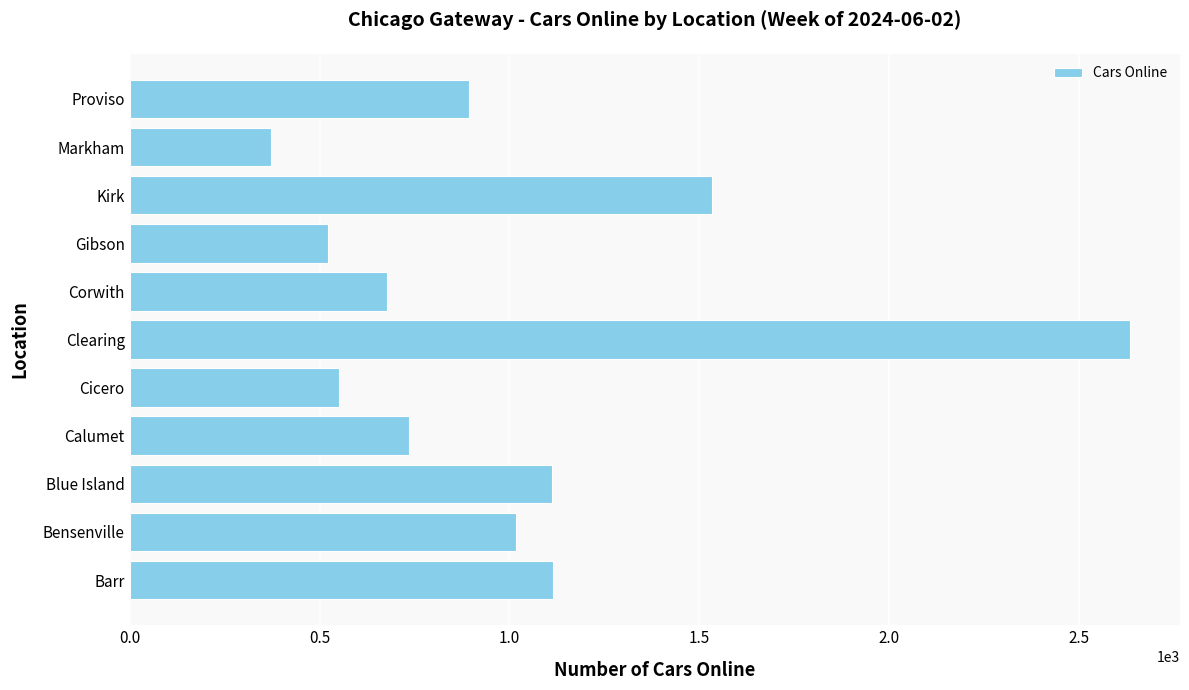

Are the bars grouped side by side (vs. stacked)?

No